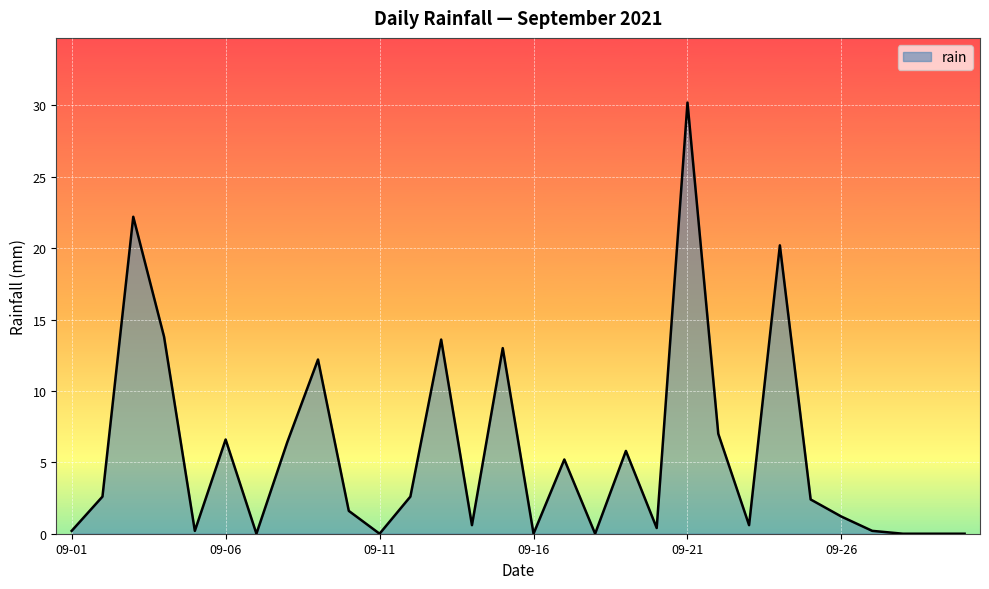

What is the difference between the maximum and minimum values?

30.2